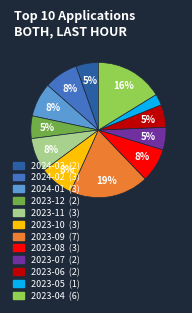

How many slices are in this pie chart?

12